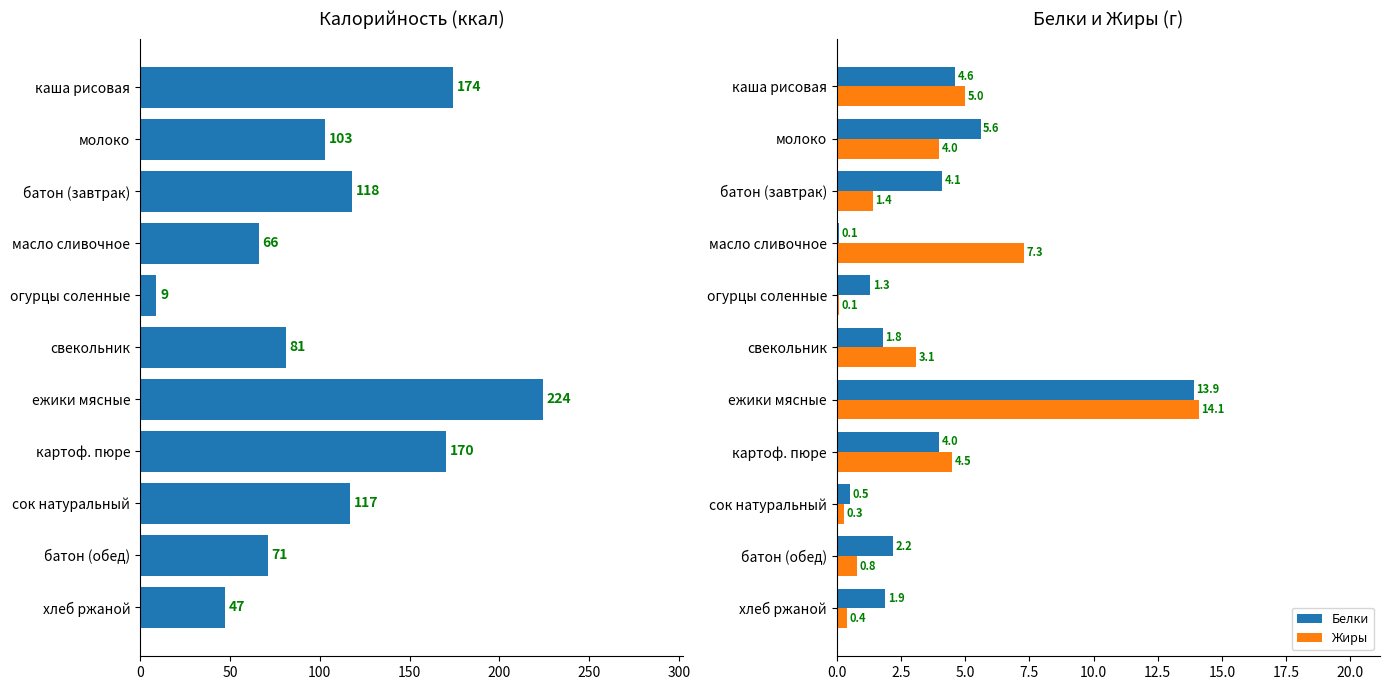

True or false: Белки has a value of 2.6 at молоко.

False